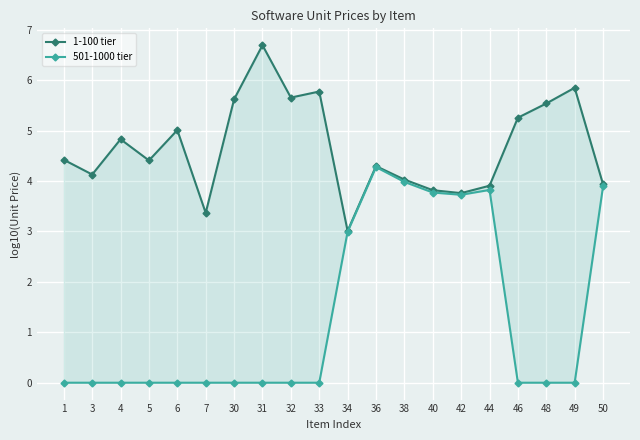

True or false: 1-100 tier and 501-1000 tier cross at least once.

False